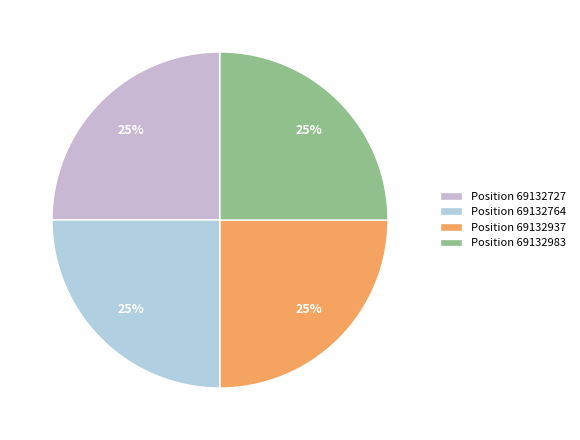

How many slices are in this pie chart?

4